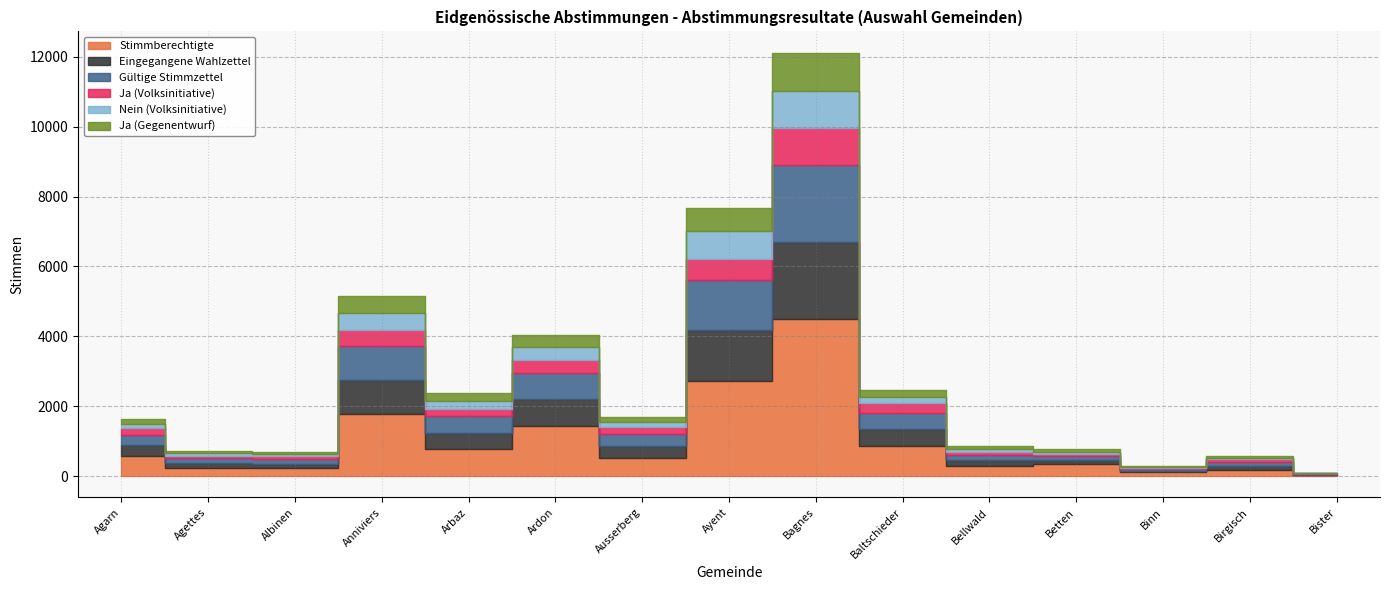

Is the value of Ja (Gegenentwurf) at Agarn greater than the value of Stimmberechtigte at Bister?

Yes